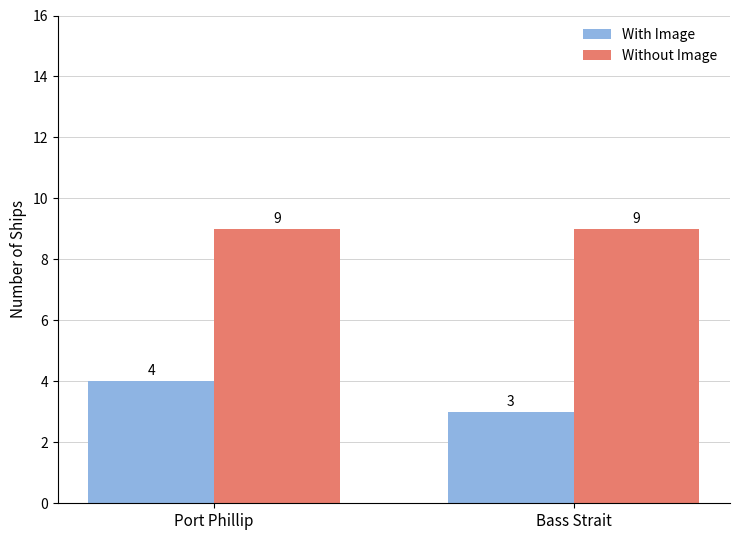

Which category has the lowest value across all series?

Bass Strait